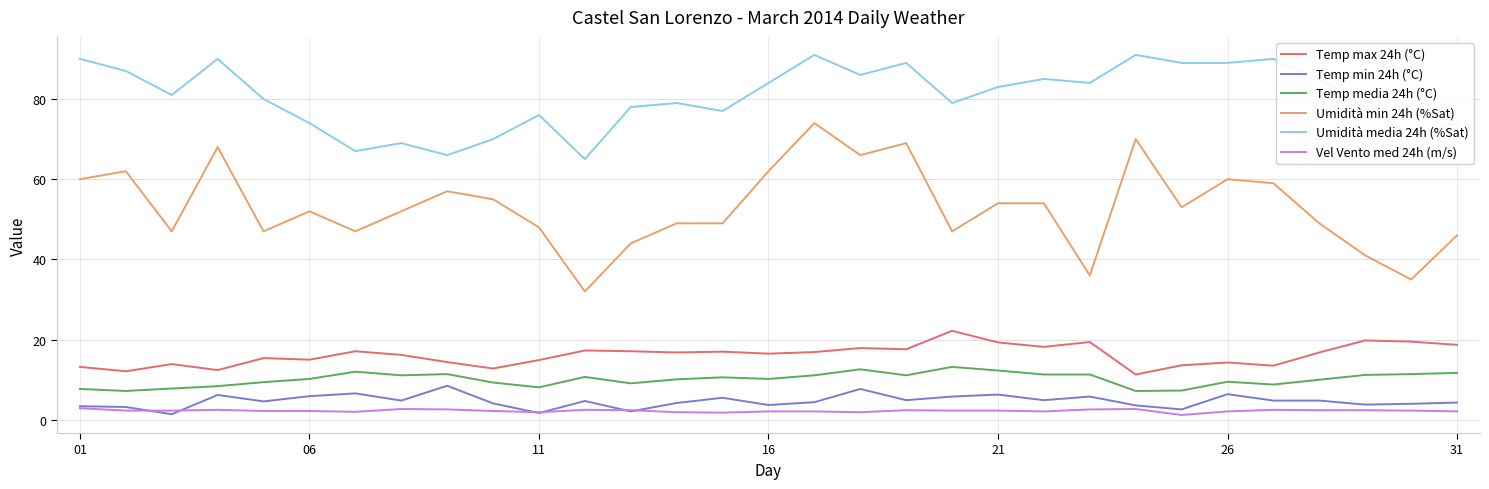

What is the greatest value displayed?

91.0